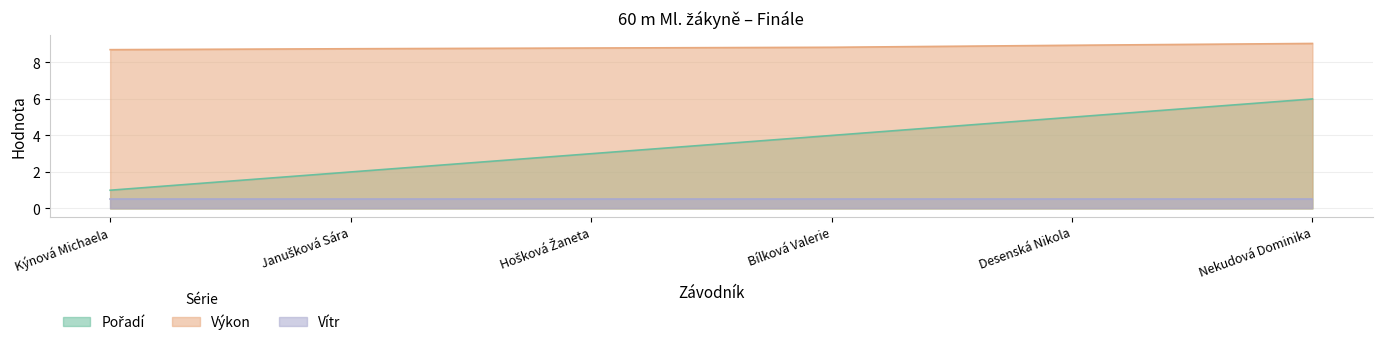

Is the value of Pořadí at Kýnová Michaela greater than the value of Výkon at Desenská Nikola?

No